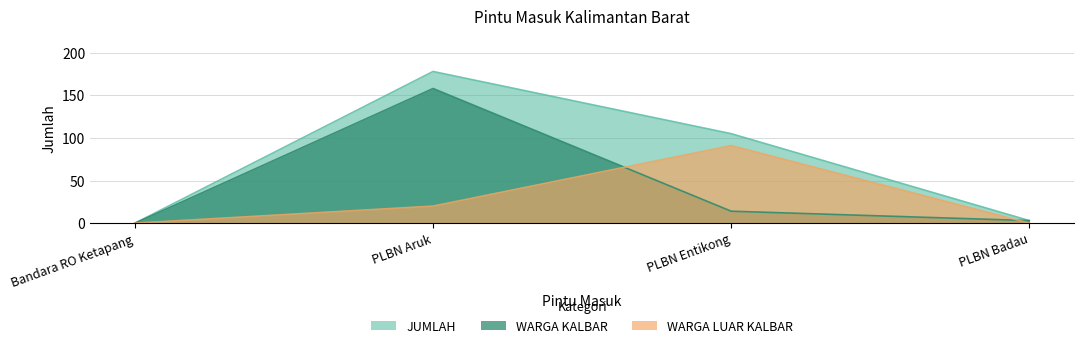

How many positive values does the JUMLAH series have?

3